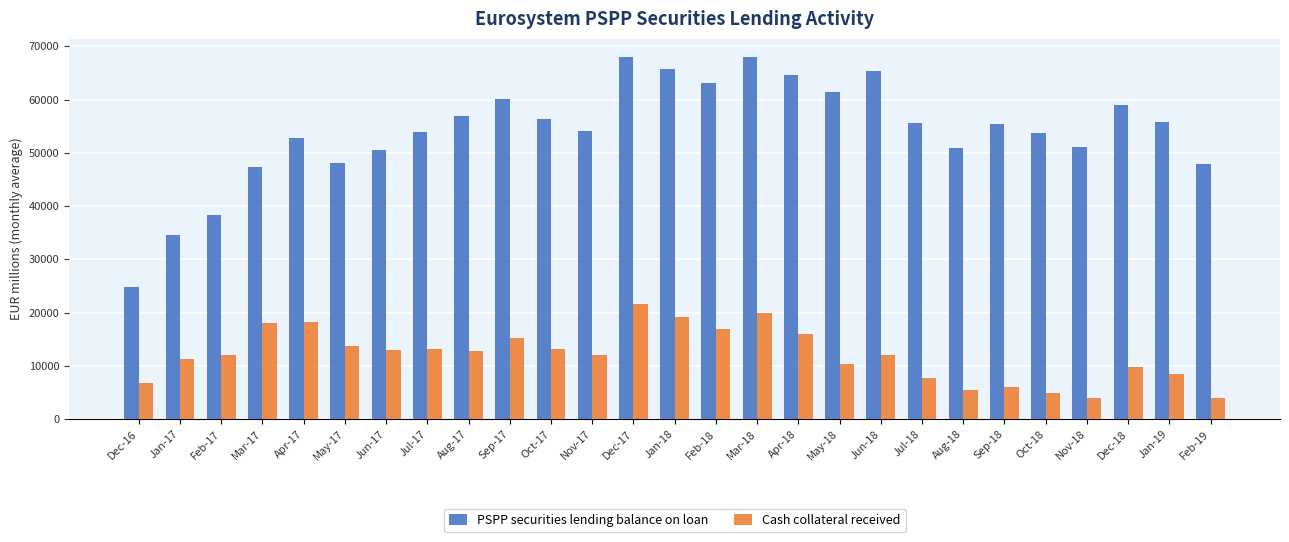

What is the average value of the Cash collateral received series?

12054